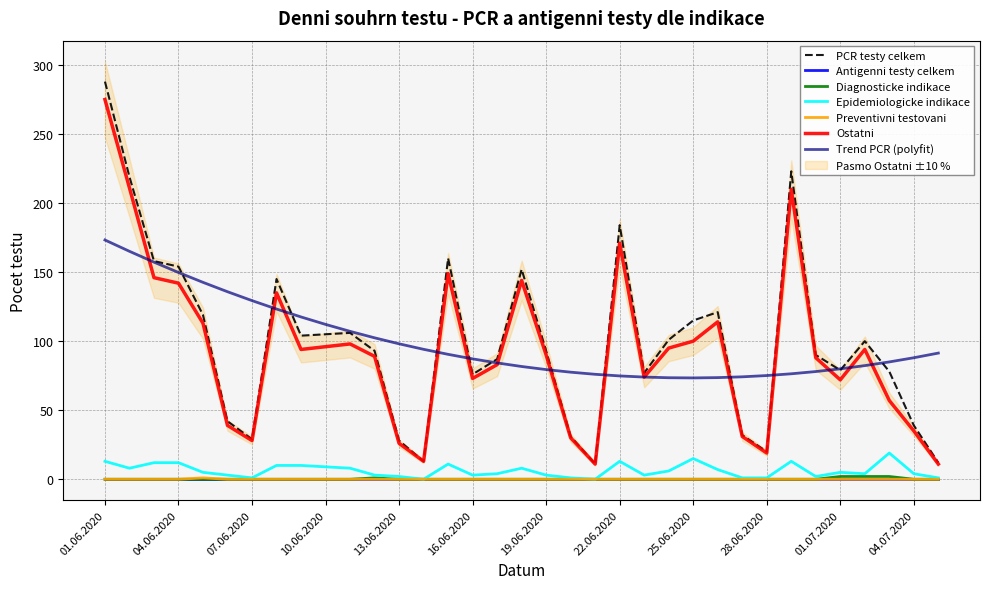

True or false: Ostatni and Epidemiologicke indikace cross at least once.

False